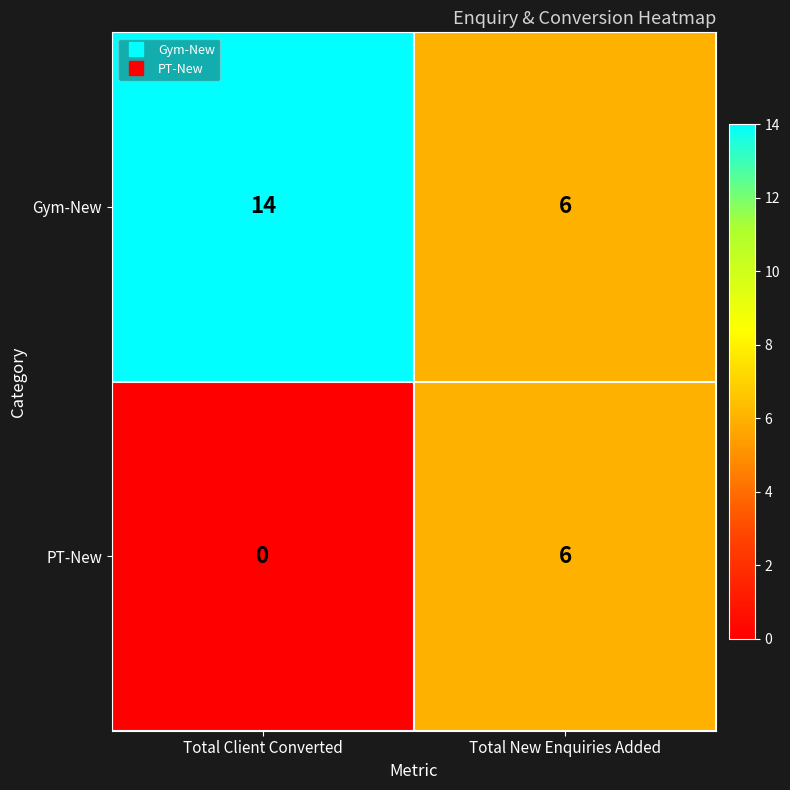

Count the number of data series in this chart.

2